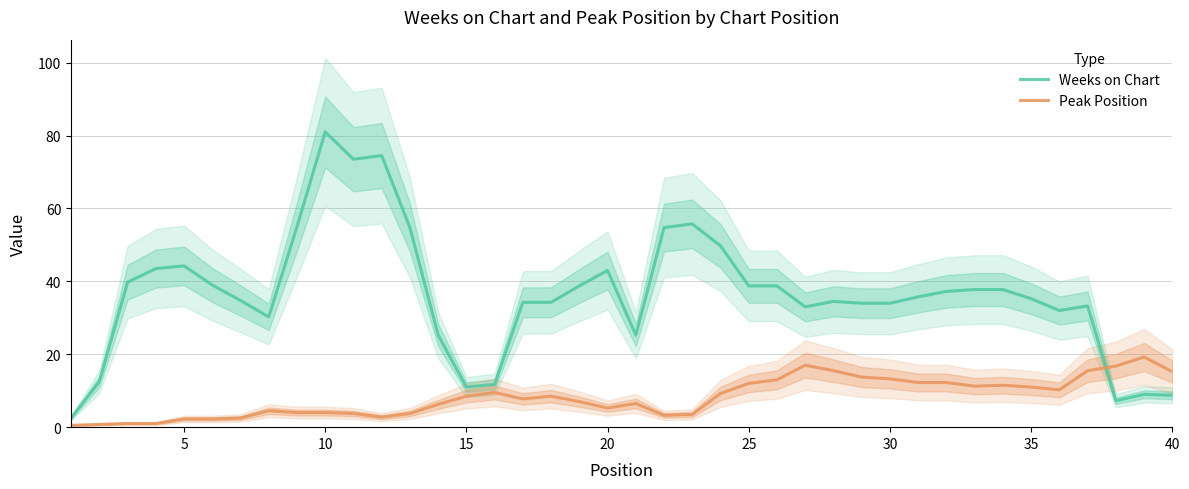

After their last crossing, which series has the higher values: Peak Position or Weeks on Chart?

Peak Position